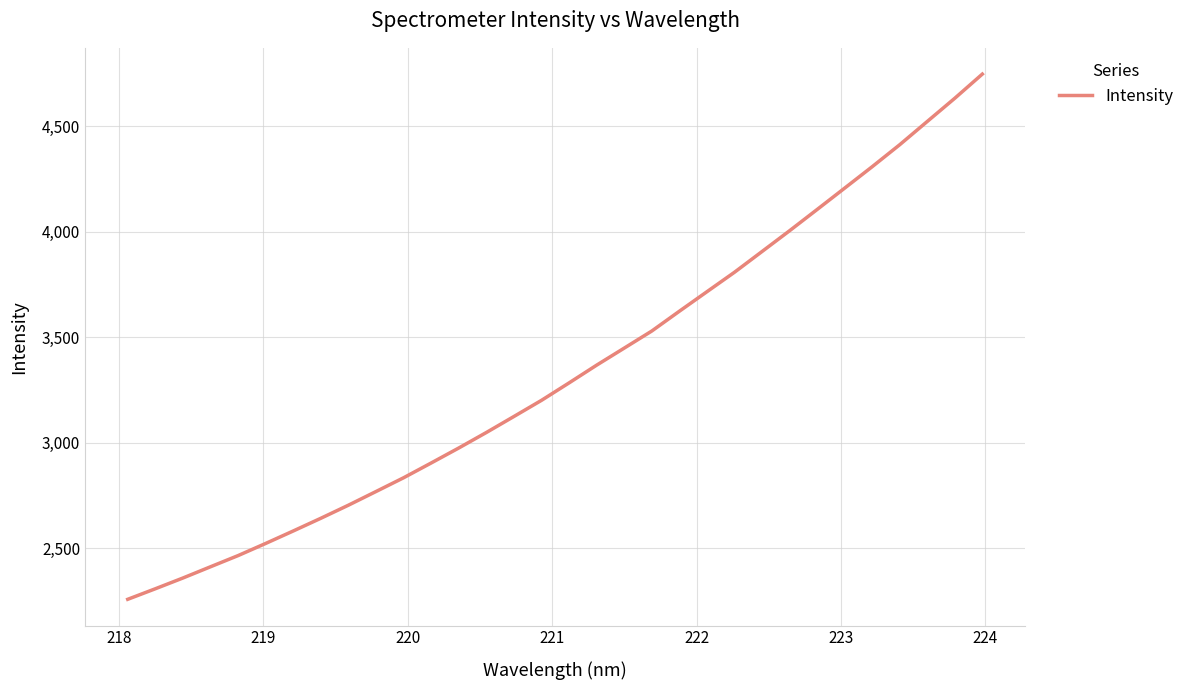

What is the greatest value displayed?

4746.1